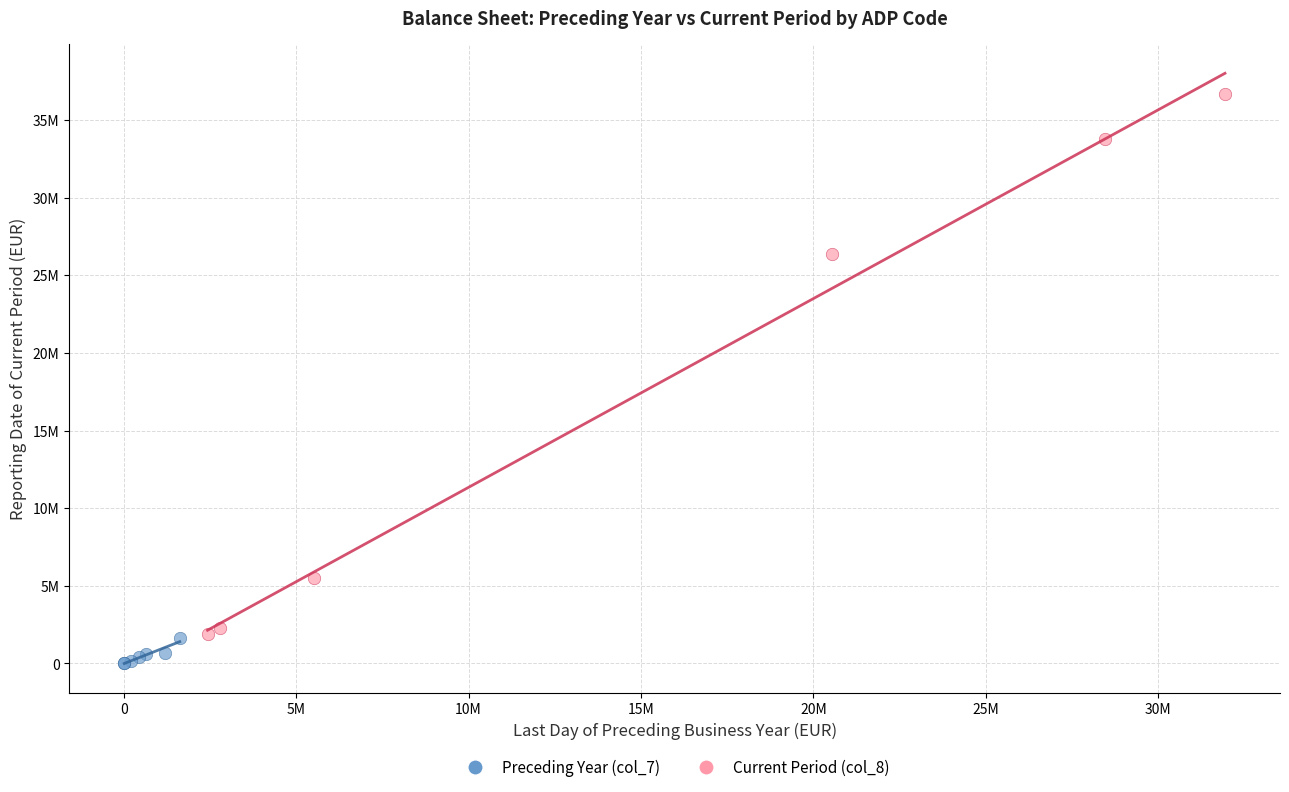

What are all the series names shown in the legend?

Preceding Year (col_7), Current Period (col_8)